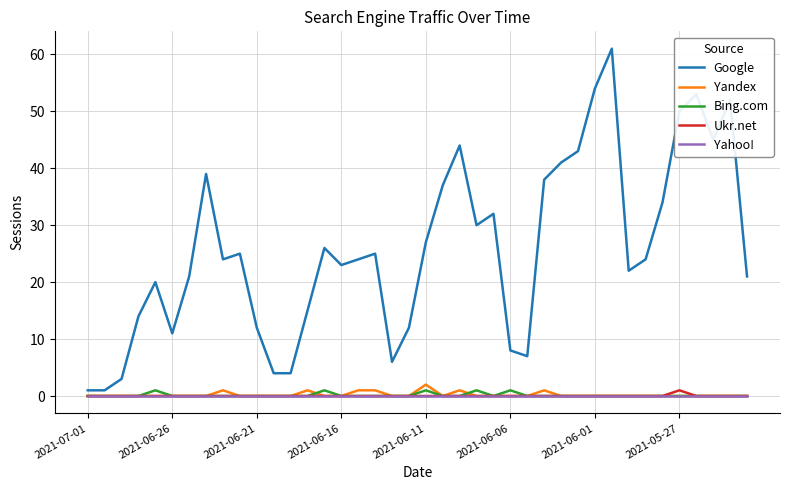

Which series has the largest range (max minus min)?

Google